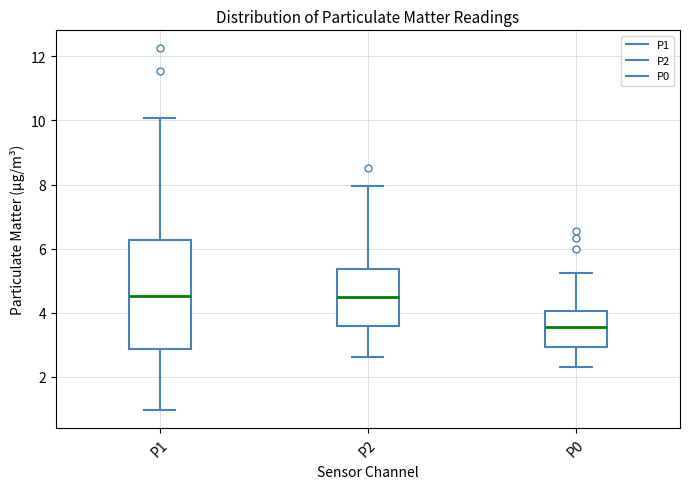

Reading left to right, transcribe this box plot: for each box, give where its median line is, the range the box spans, and where its two whiskers end, as read against the y-axis. The values are not printed on the chart, so give them approximately, as read against the axis.

P1: median 4.6, box 2.8 to 6.2, whiskers 1.0 to 10.0
P2: median 4.4, box 3.6 to 5.4, whiskers 2.6 to 8.0
P0: median 3.6, box 3.0 to 4.0, whiskers 2.4 to 5.2